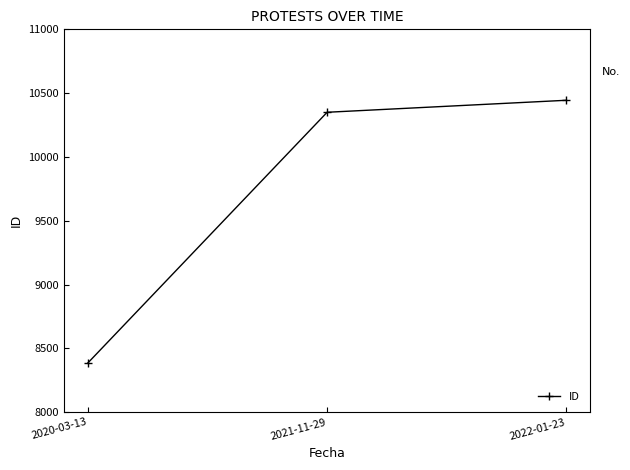

What is the difference between the second highest and minimum values?

1964